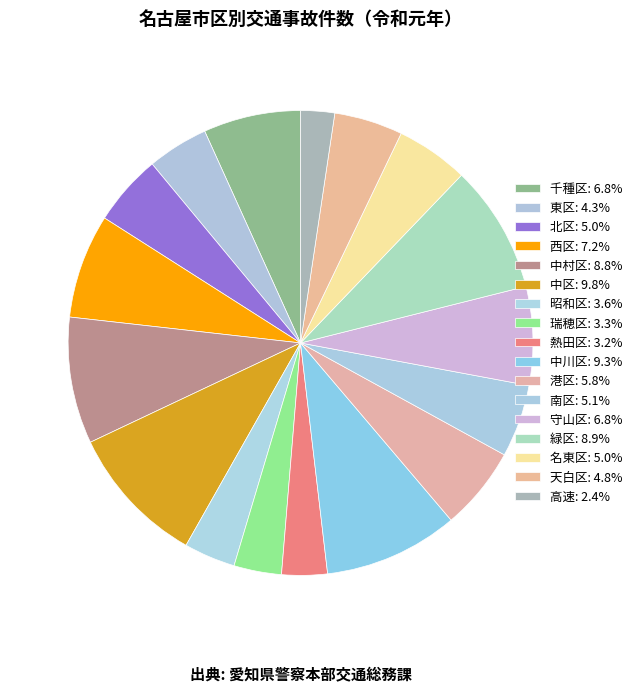

Combined, what portion of the pie is 南区 and 中村区?

13.9%